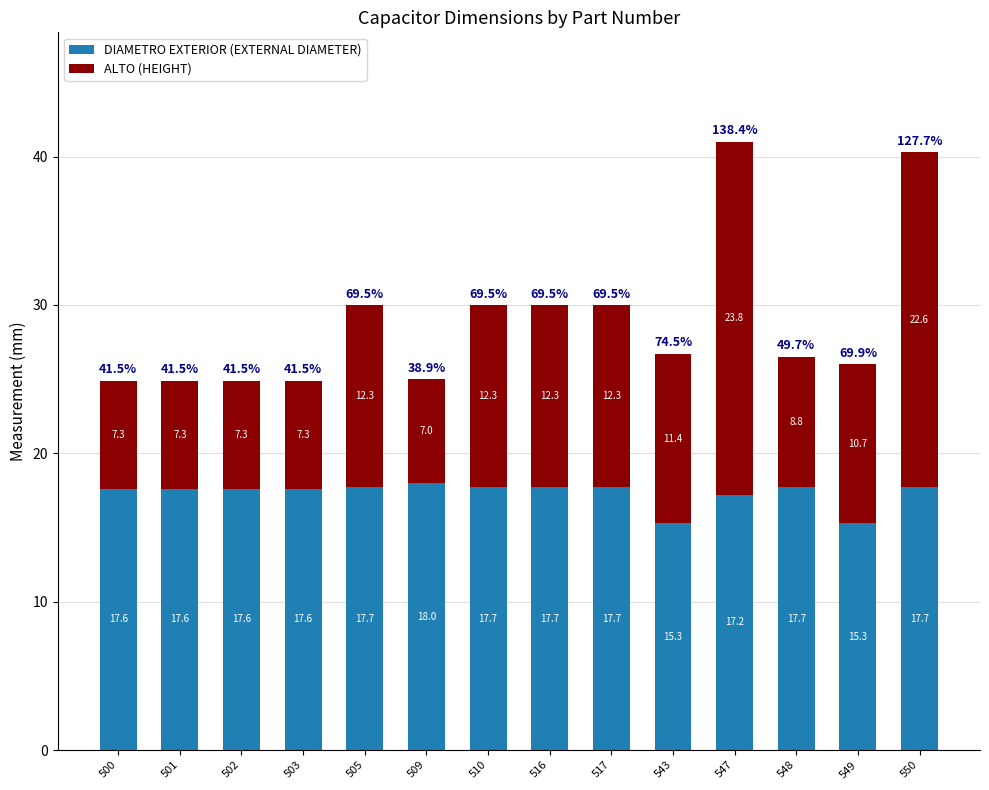

Reading right to left, transcribe the values for DIAMETRO EXTERIOR (EXTERNAL DIAMETER).

17.7	15.3	17.7	17.2	15.3	17.7	17.7	17.7	18.0	17.7	17.6	17.6	17.6	17.6